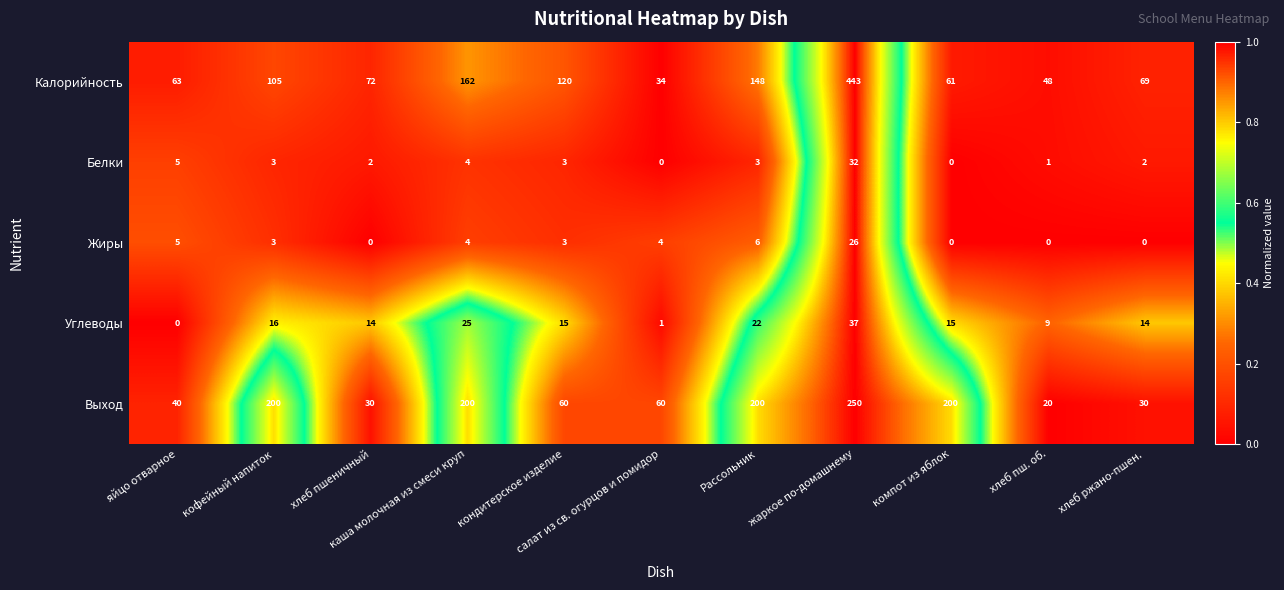

What is the maximum value shown in the chart?

443